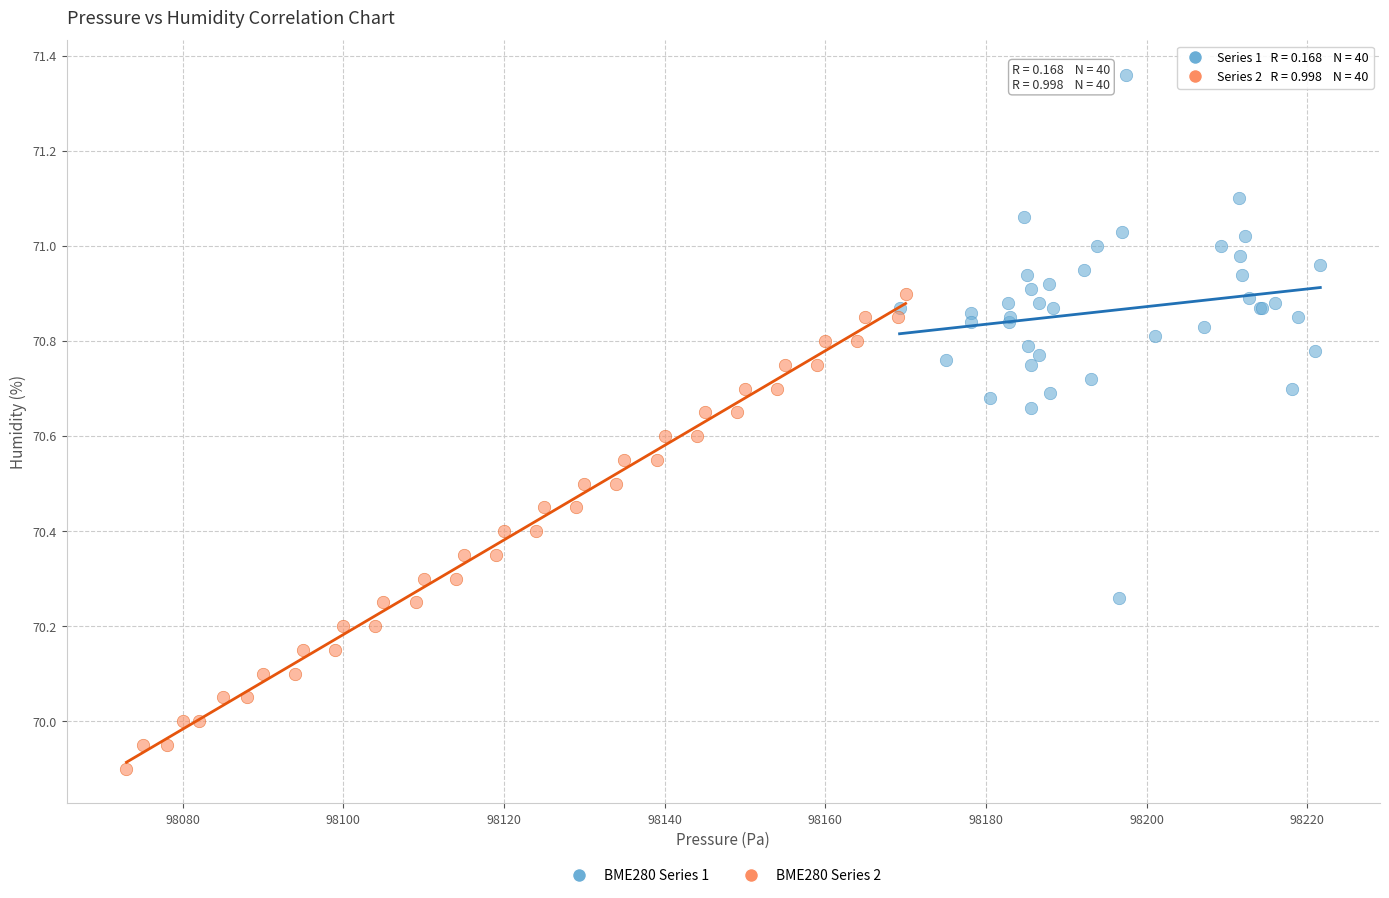

Which series contains the highest Y value?

BME280 Series 1